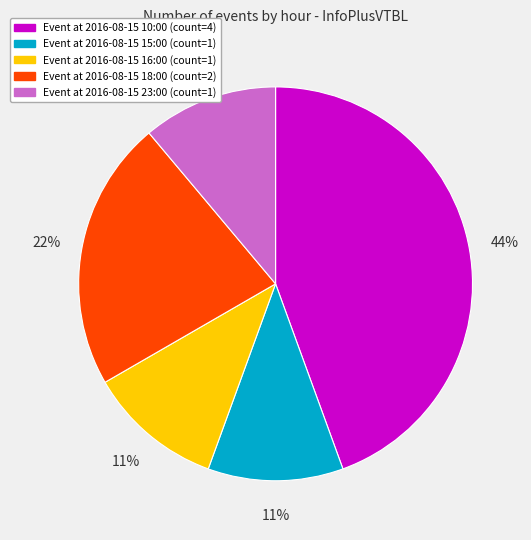

Is there a majority slice in this chart?

No